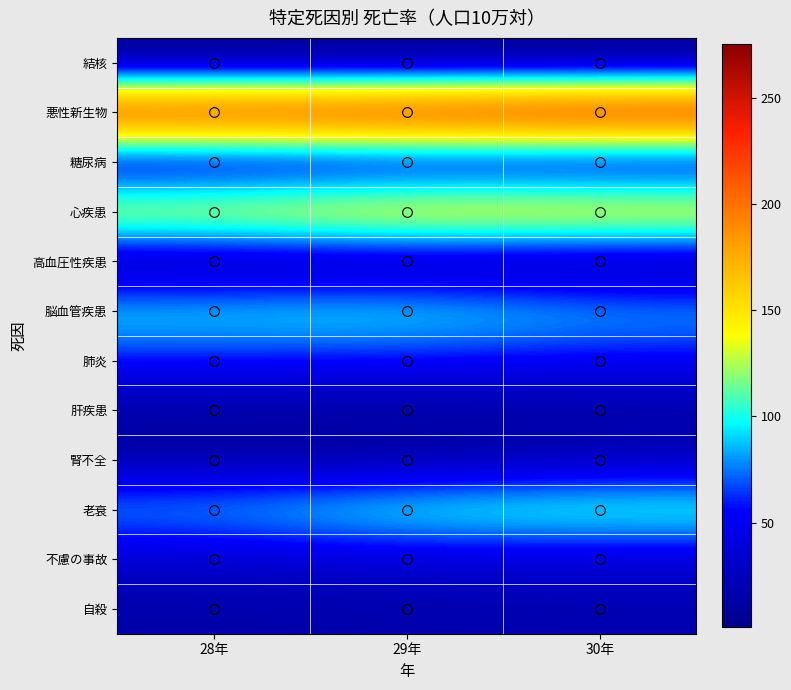

Which label corresponds to the smallest value in the chart?

29年